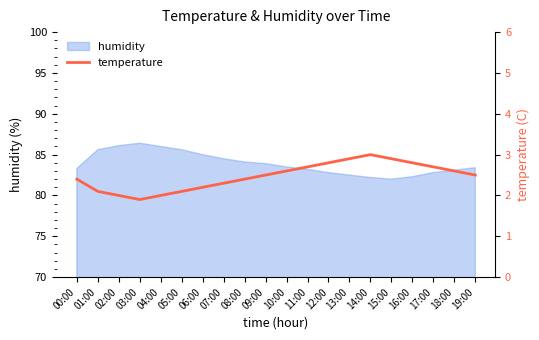

The value of humidity at 10:00 is 83.5. True or false?

True